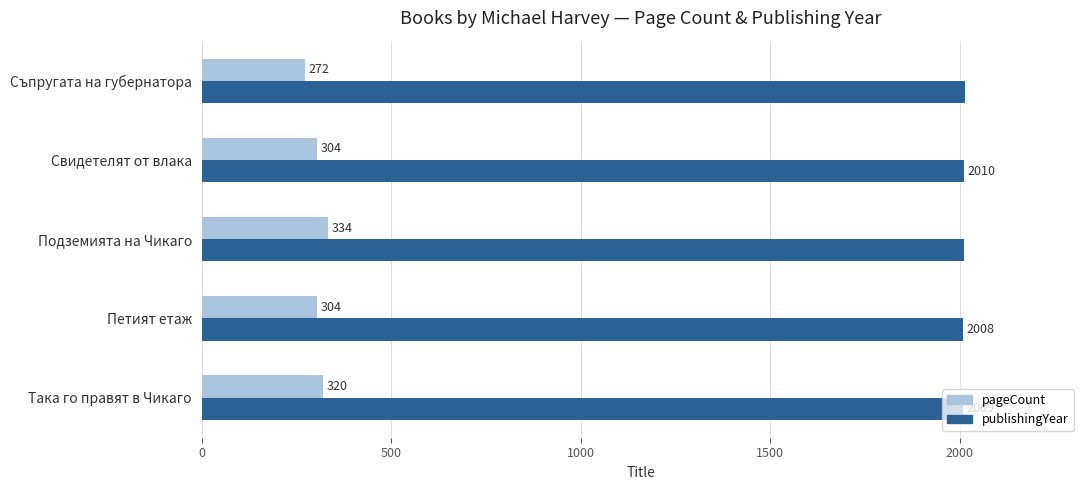

At how many categories does at least one series exceed 1795?

5